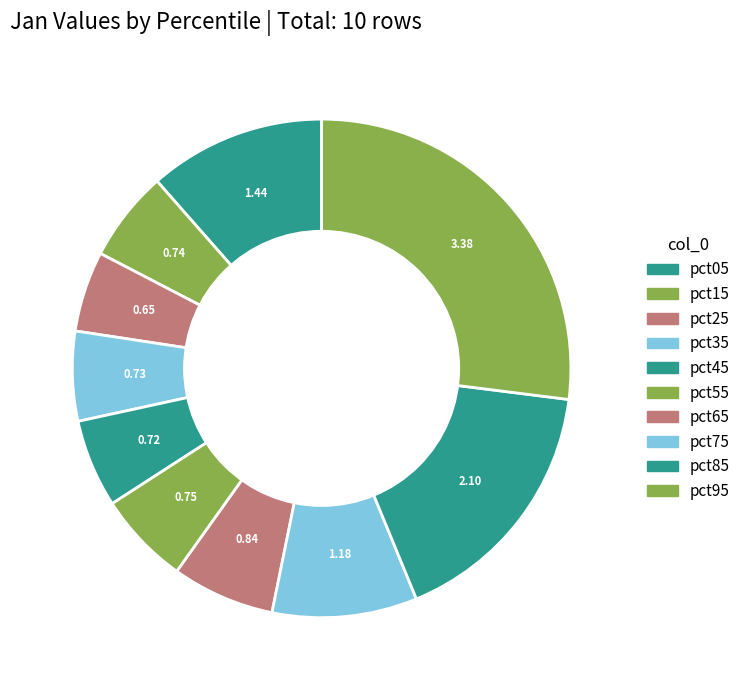

Does any single category account for the majority?

No